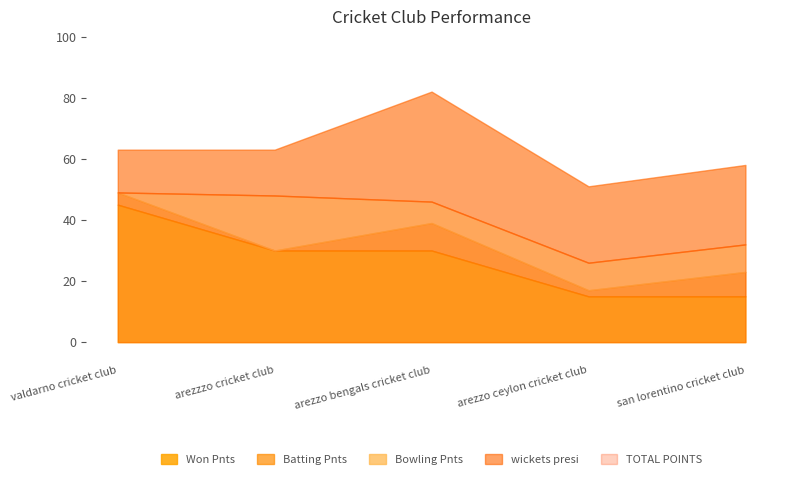

How many values in the wickets presi series exceed 25?

2